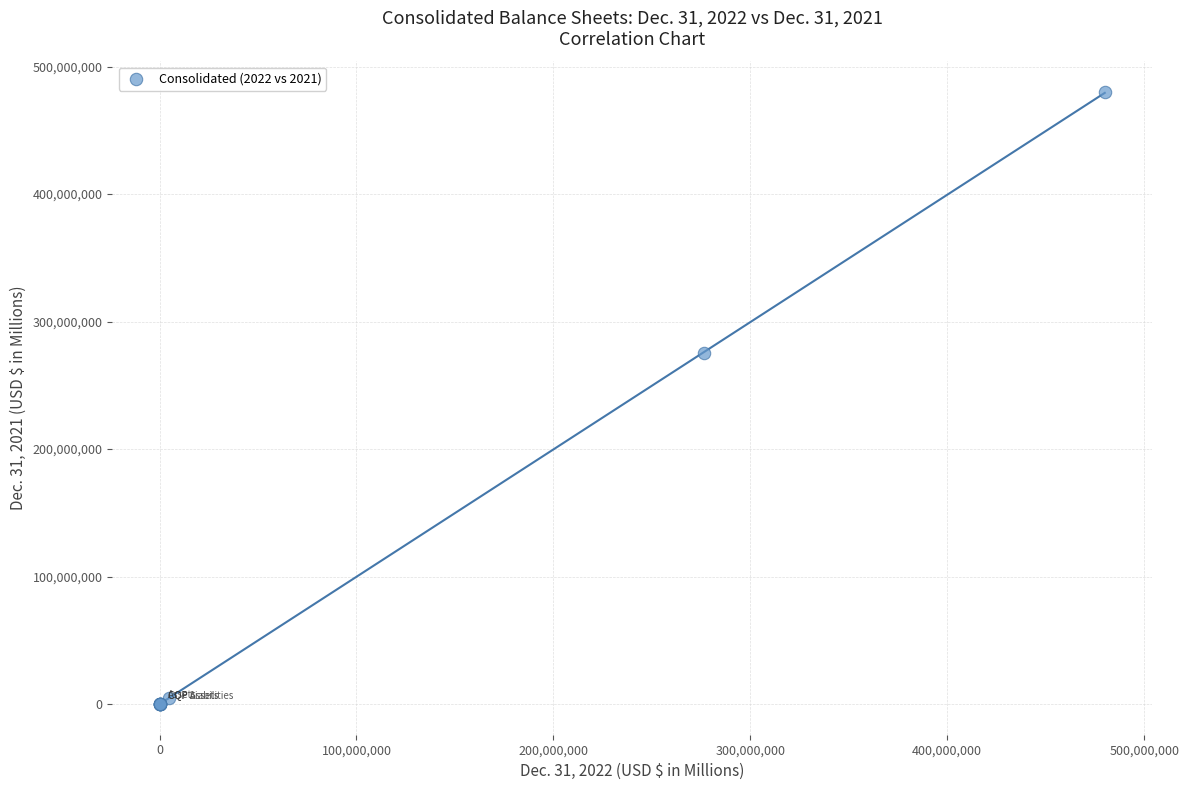

What Y value in the scatter plot is closest to 240000000?

275200000.0